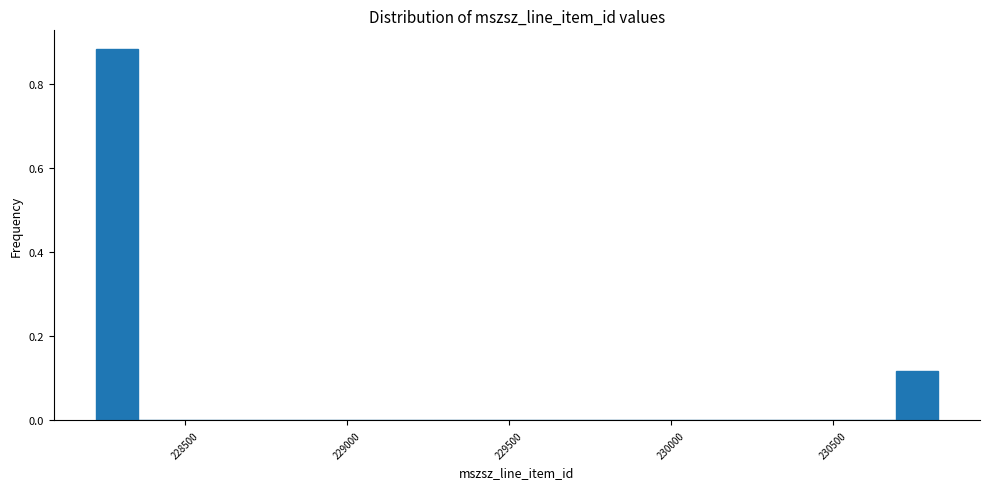

Read against the x-axis, roughly where is the centre of the tallest bar?

228300